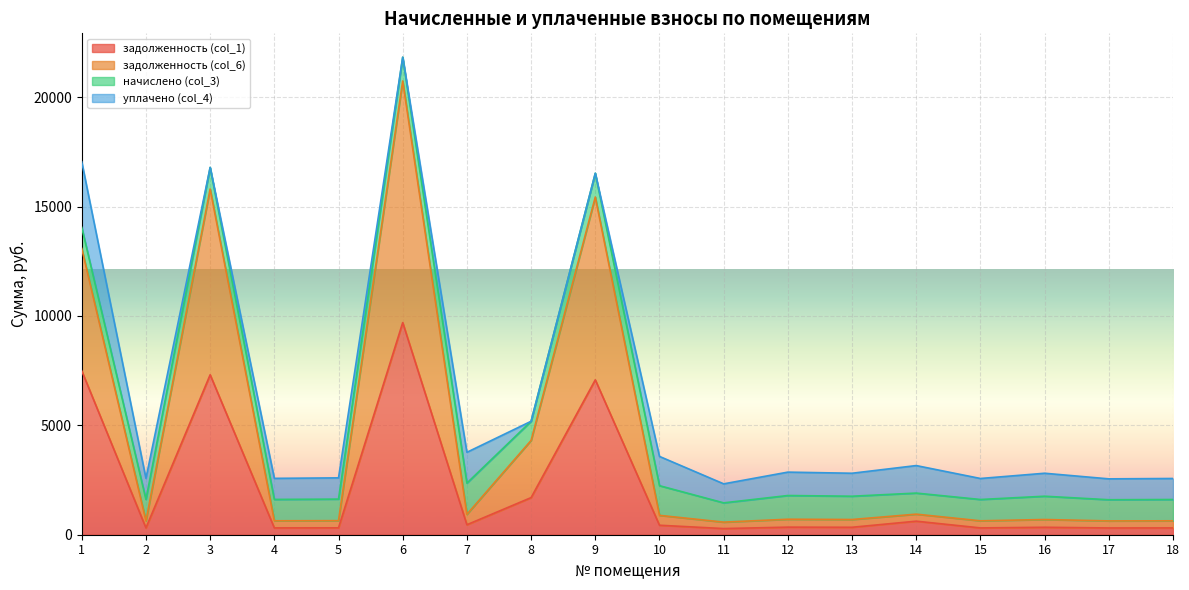

What is the maximum value for задолженность (col_1)?

9696.8